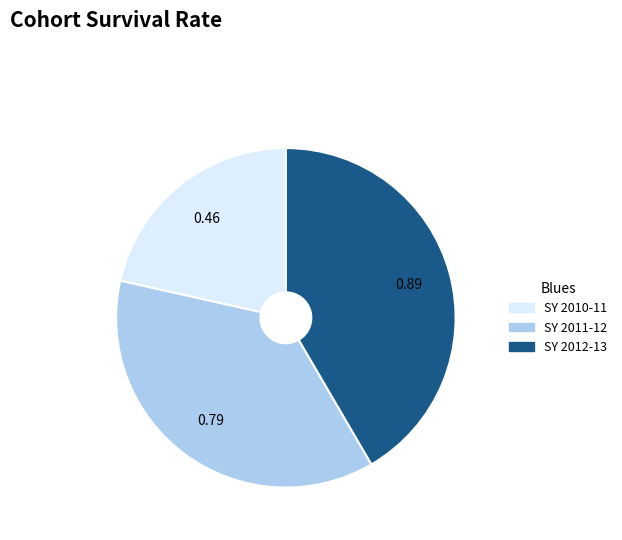

Is there any slice that represents more than half of the pie?

No